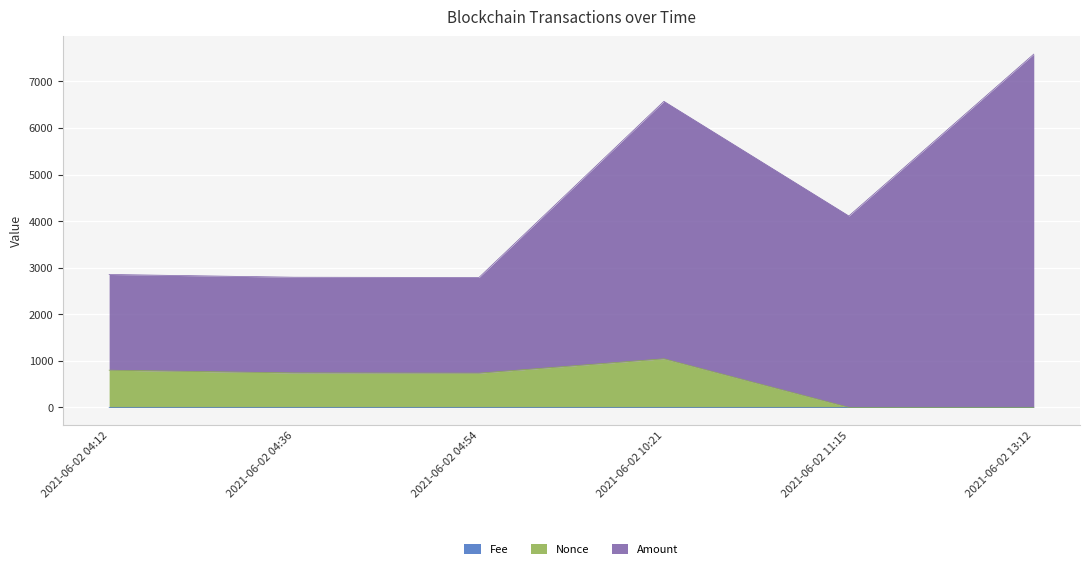

True or false: Fee and Amount intersect in this chart.

False